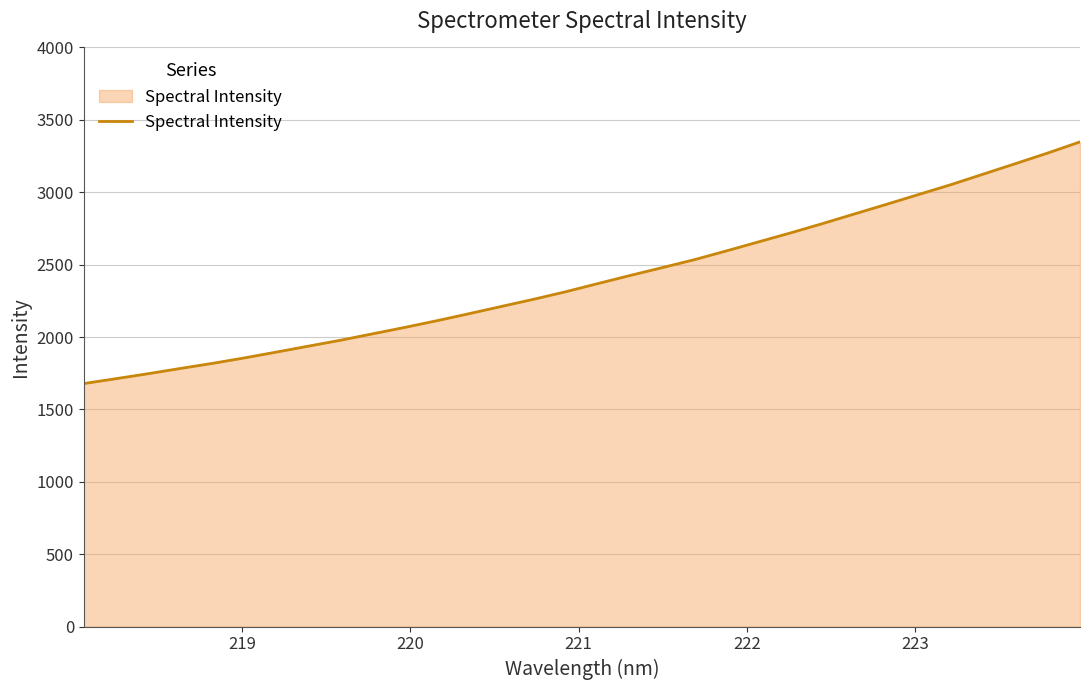

What is the difference between the maximum and minimum values?

1669.2